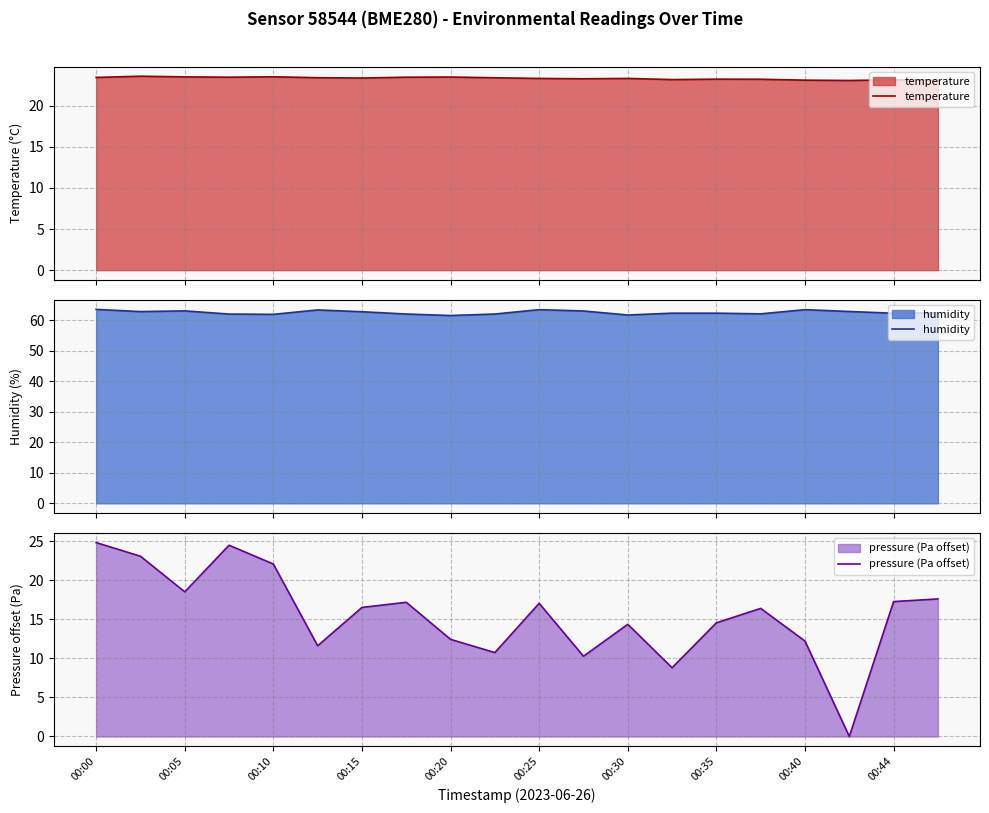

Which series has the largest total across all categories?

humidity